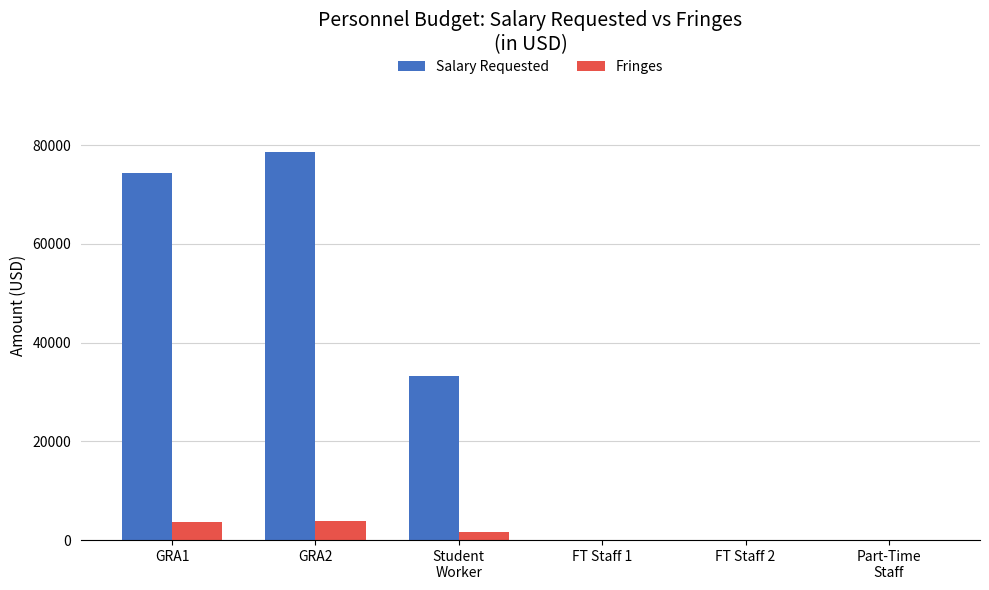

What is the average value of the Fringes series?

1552.9